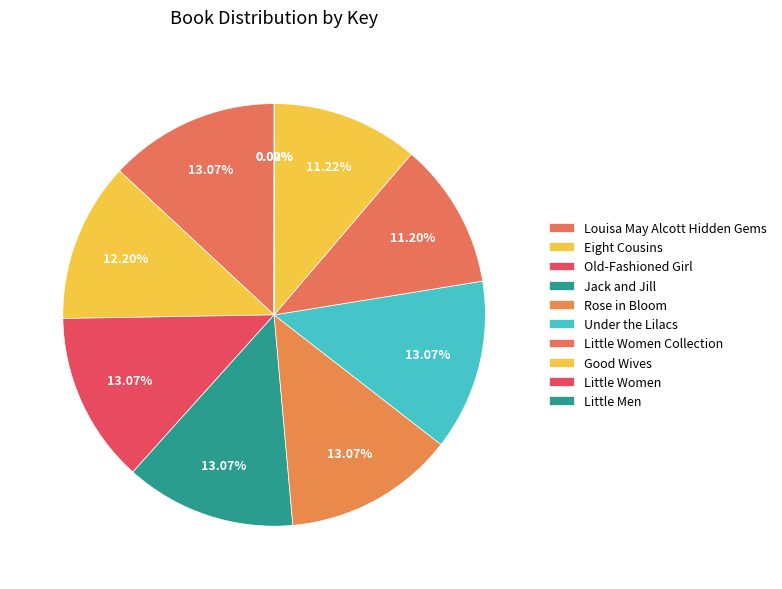

Is Little Women Collection the majority of the pie?

No